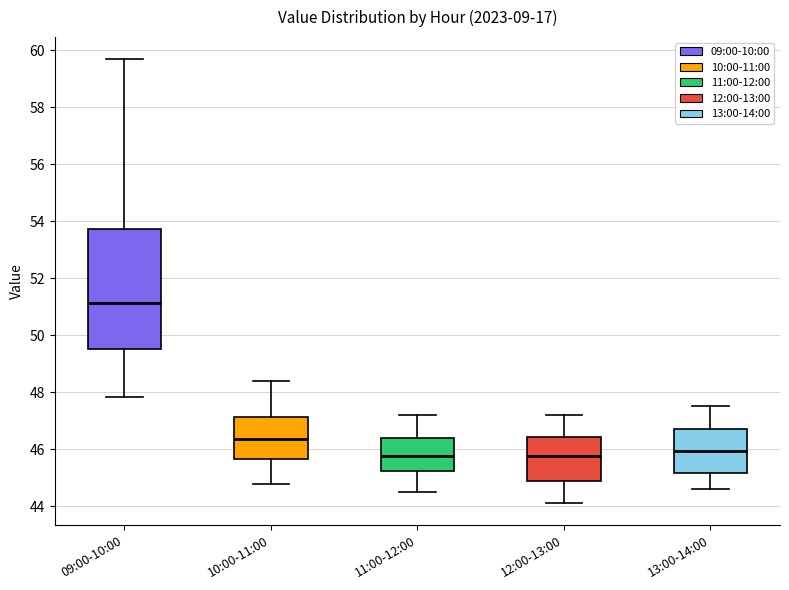

Which box's median line is the highest?

09:00-10:00